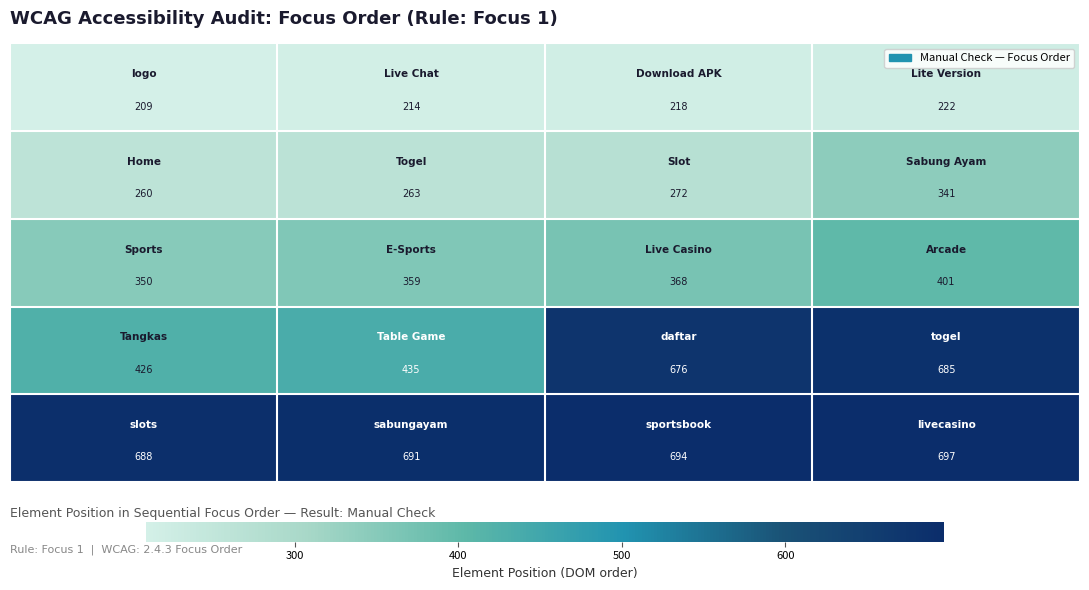

At how many categories does at least one series exceed 687?

4